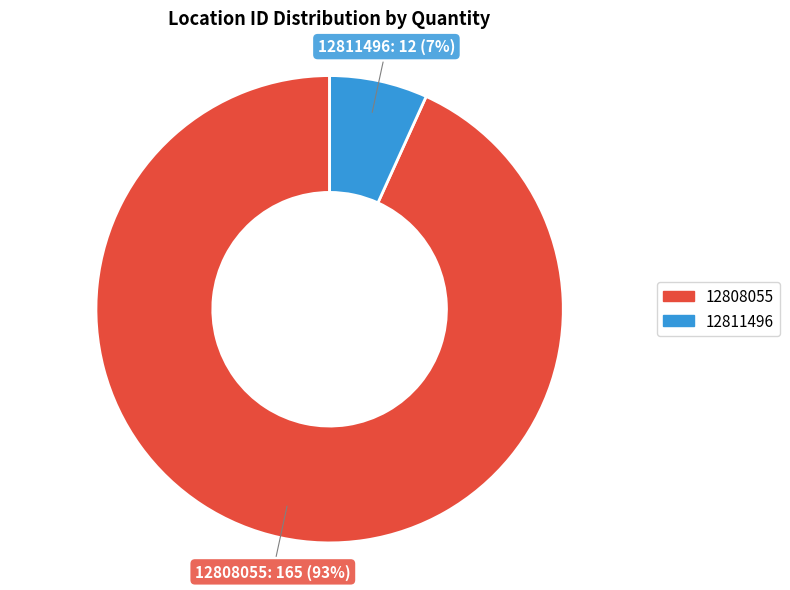

What is the smallest slice in the pie chart?

12811496